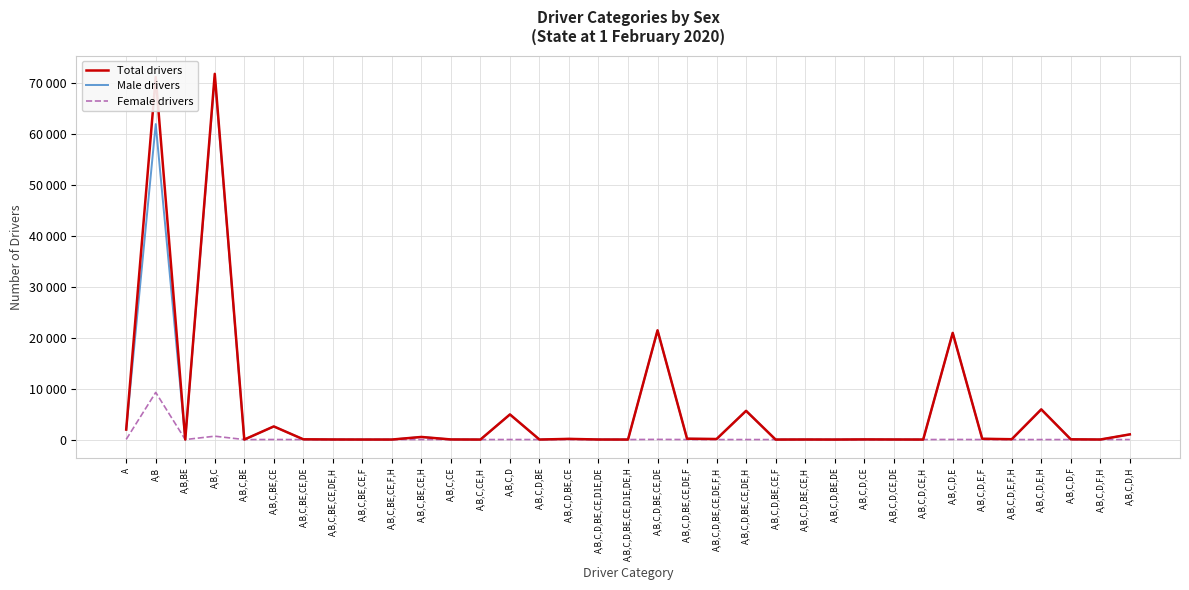

Is it true that Female drivers equals 0 at A,B,C,BE,CE,DE?

True